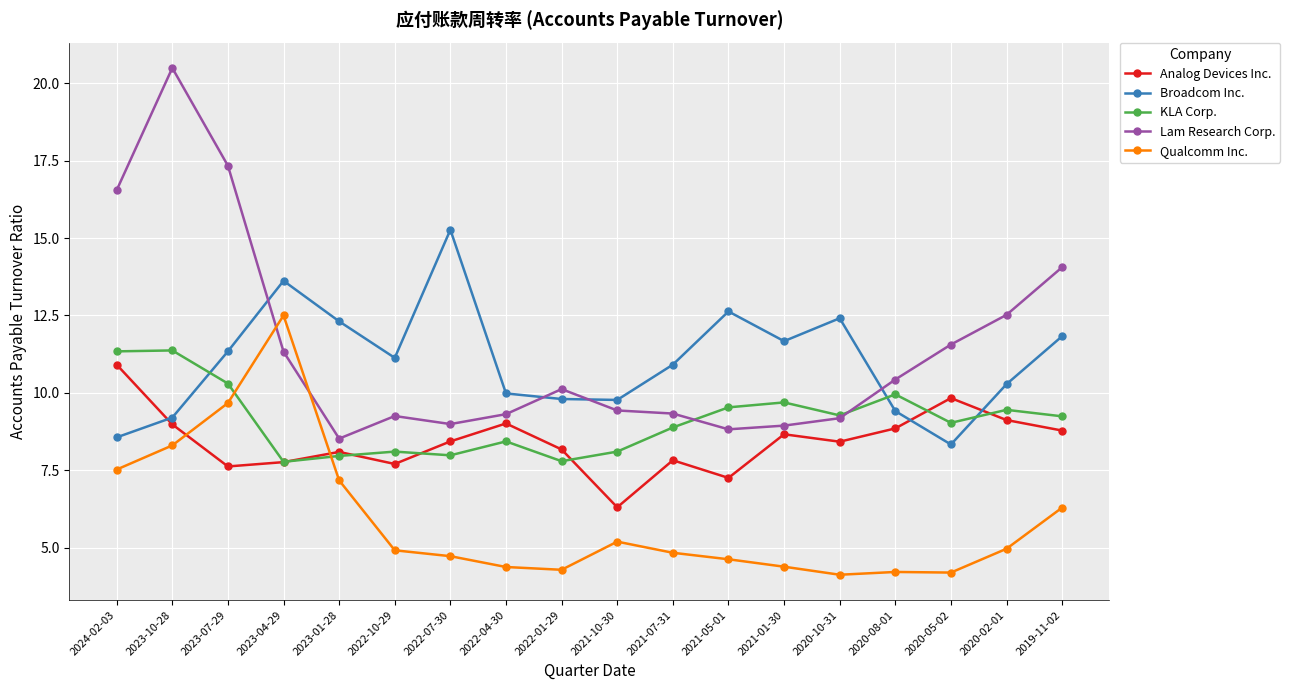

What is the highest value of the Analog Devices Inc. series?

10.9